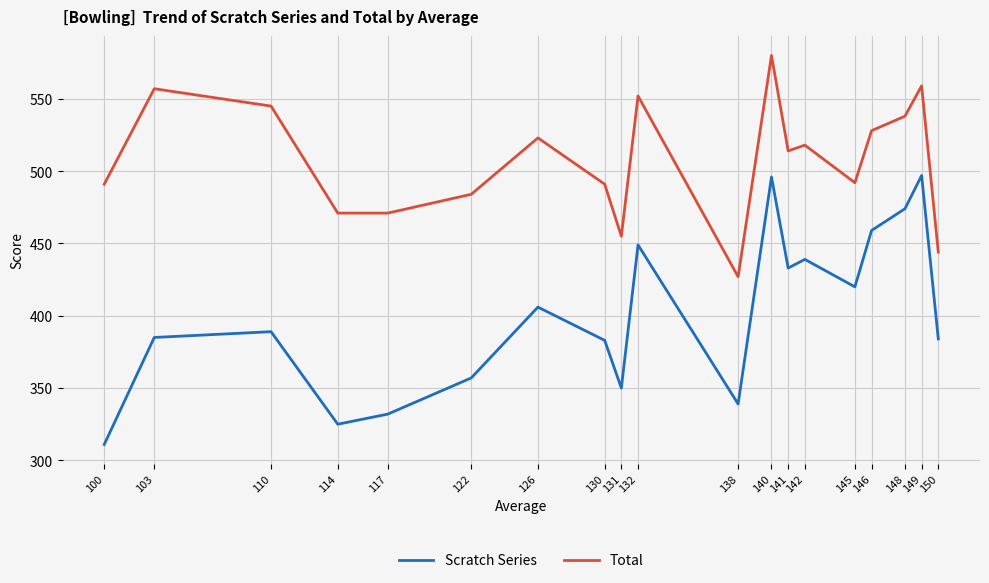

At which category is the sum across all series the highest?

140